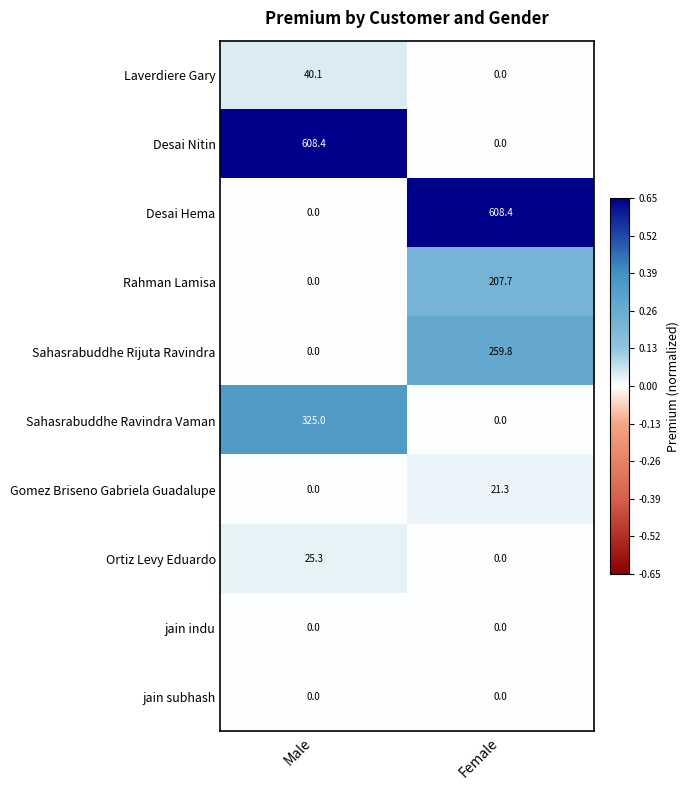

Rank the categories by Gomez Briseno Gabriela Guadalupe value from highest to lowest.

Female, Male